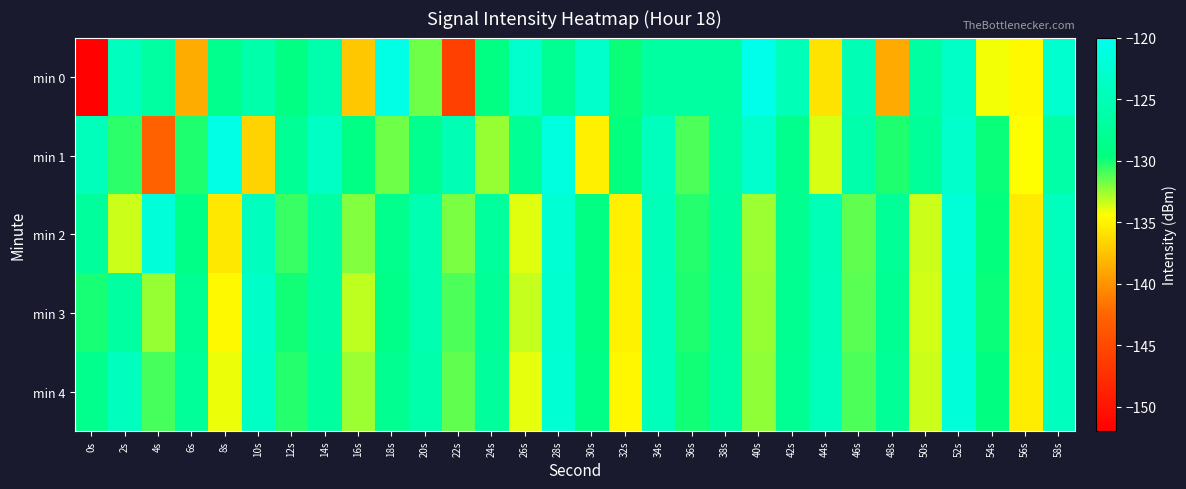

Which series has the largest range (max minus min)?

min 0